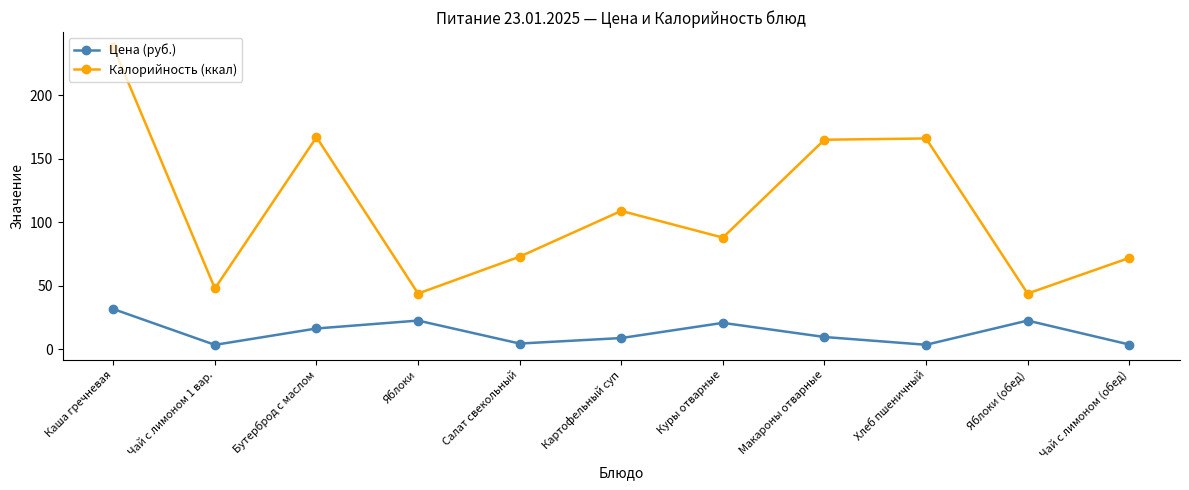

What is the sum of all Калорийность (ккал) values?

1214.0